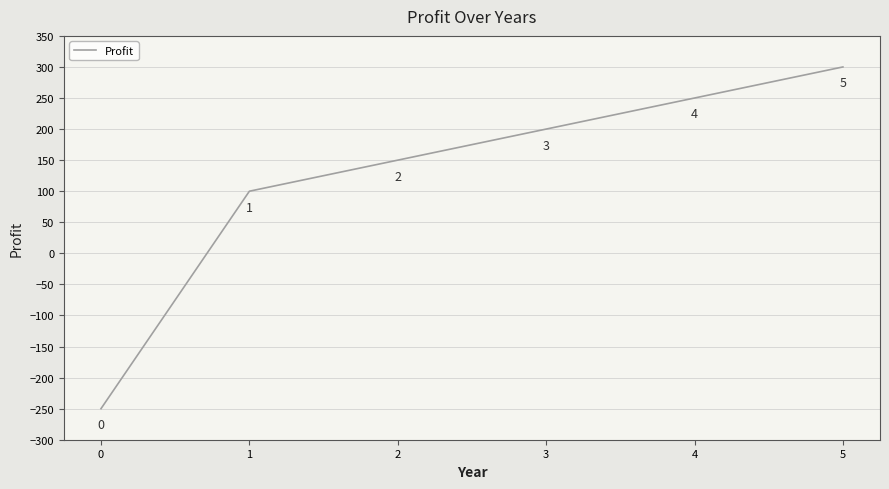

Is it true that the value at 4 is 92?

False